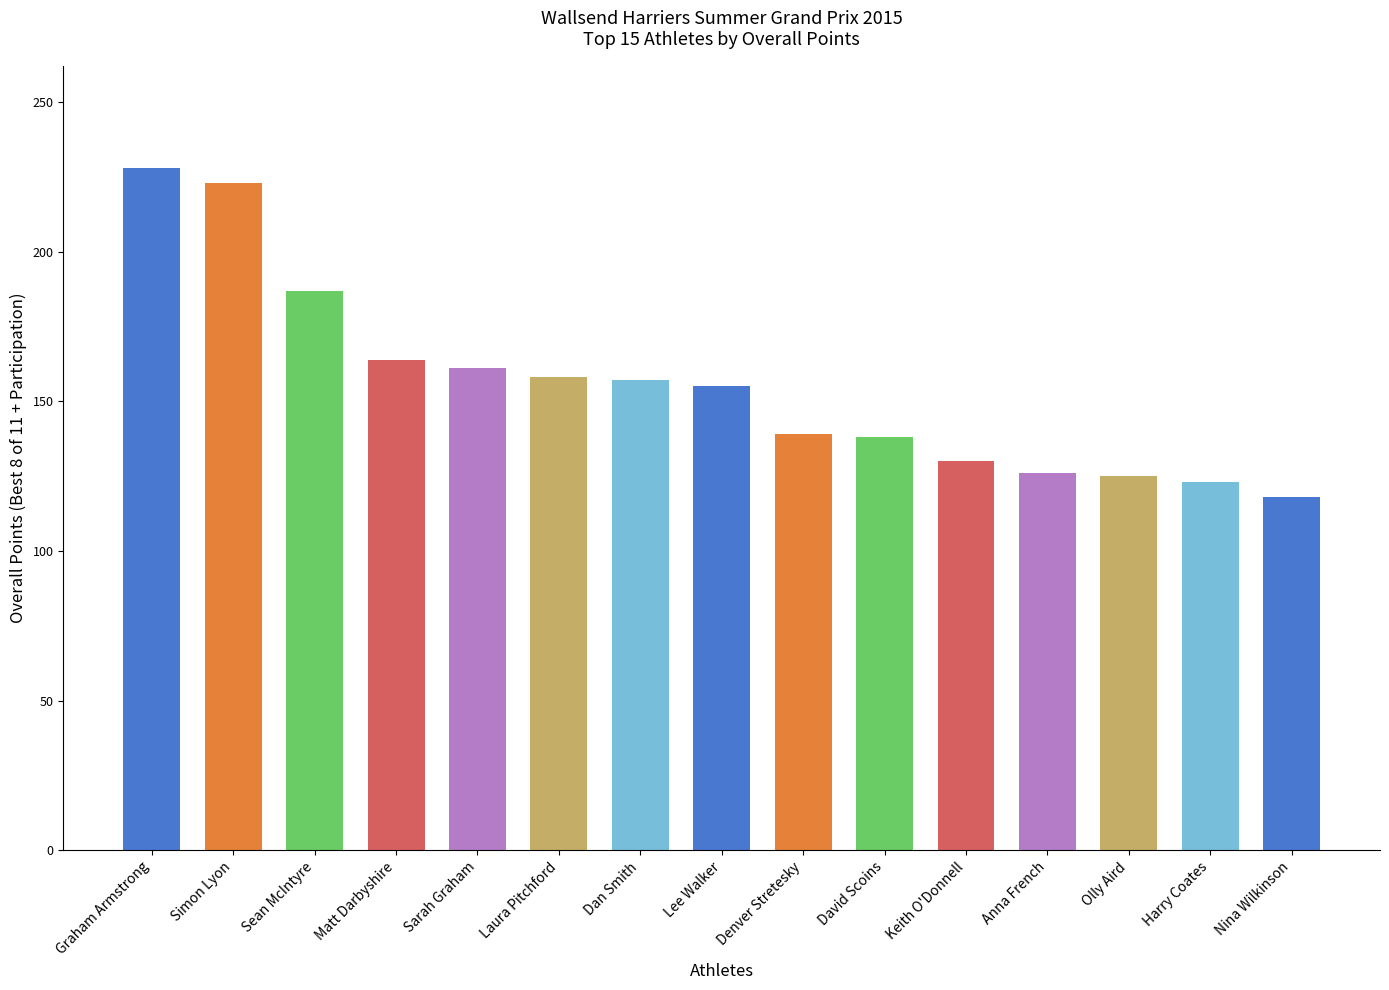

What is the difference between the maximum and minimum values?

110